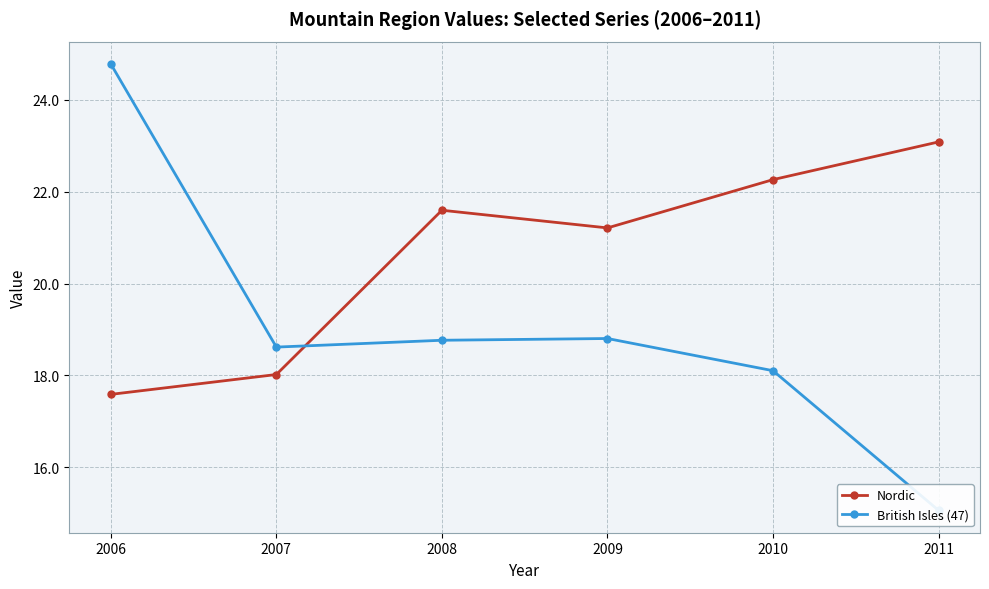

Is the value of Nordic at 2011 greater than the value of British Isles (47) at 2006?

No